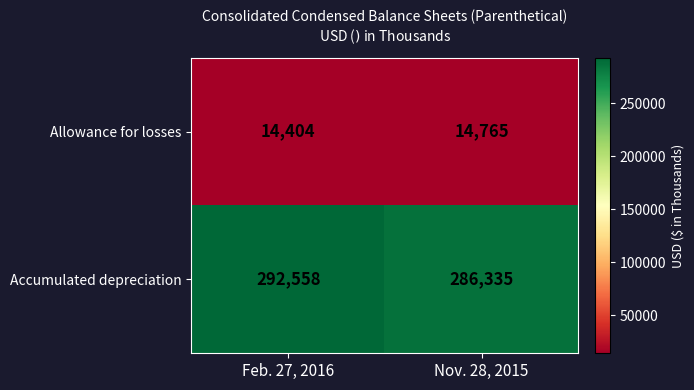

List the series in order of their overall mean, lowest first.

Allowance for losses, Accumulated depreciation